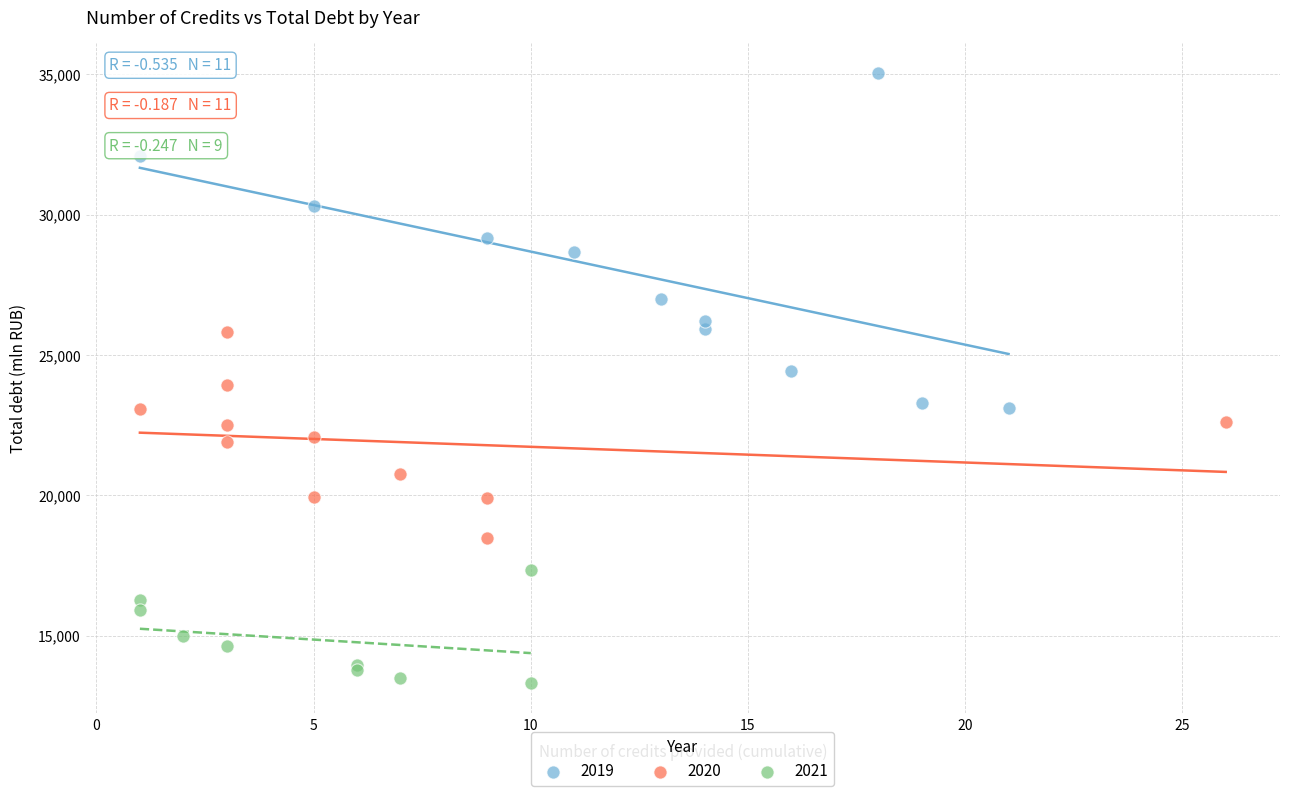

Which series reaches the maximum Y coordinate?

2019